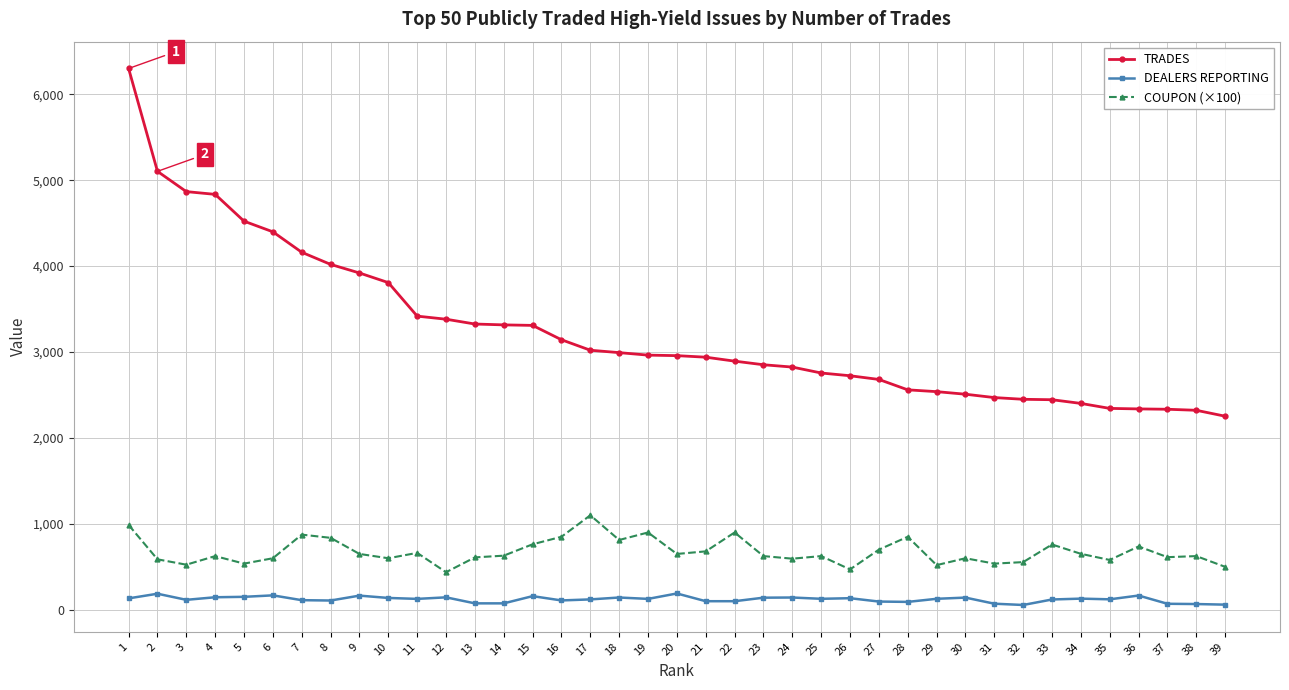

How many lines are shown in the chart?

3